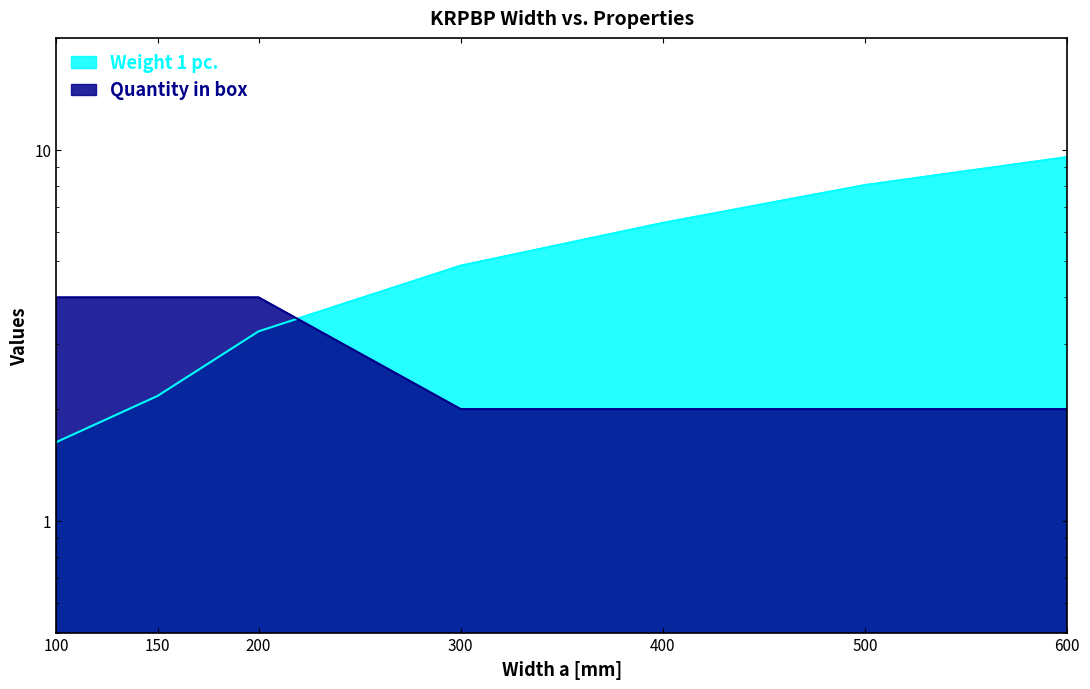

Rank the series at 300 from highest to lowest value.

Weight 1 pc., Quantity in box